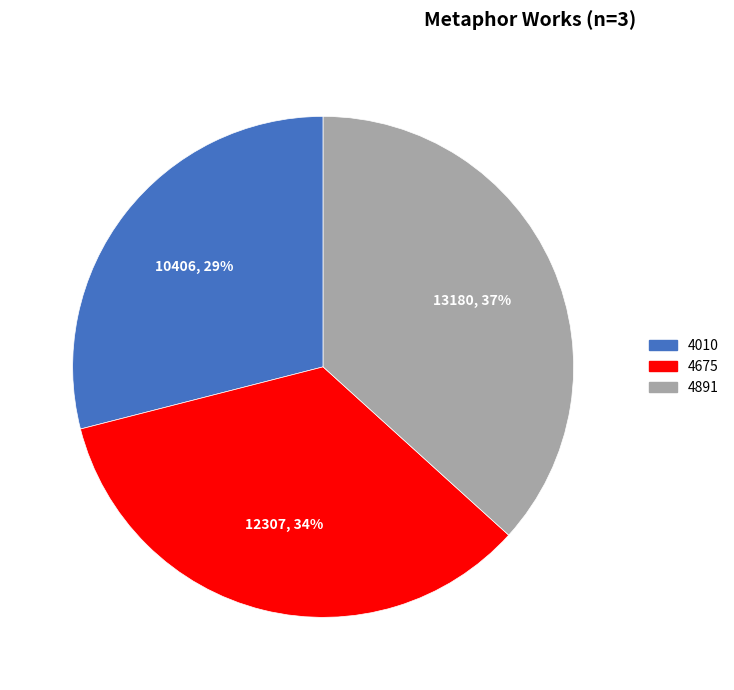

True or false: 4675 accounts for 34% of the total.

True